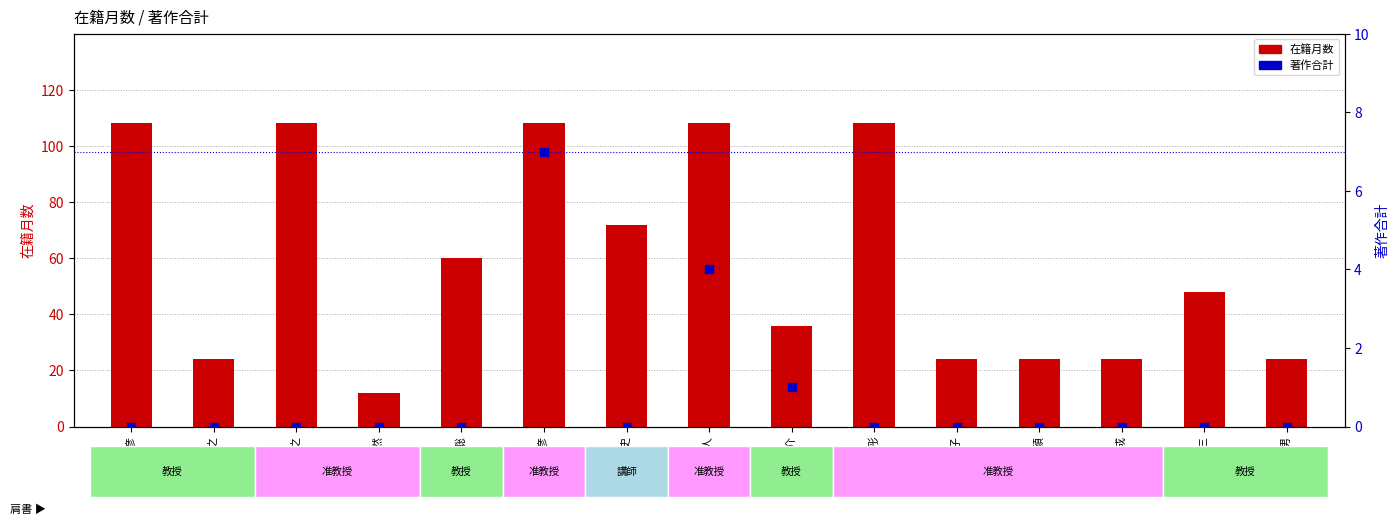

What is the total value across all series at 柴田 尭史?

72